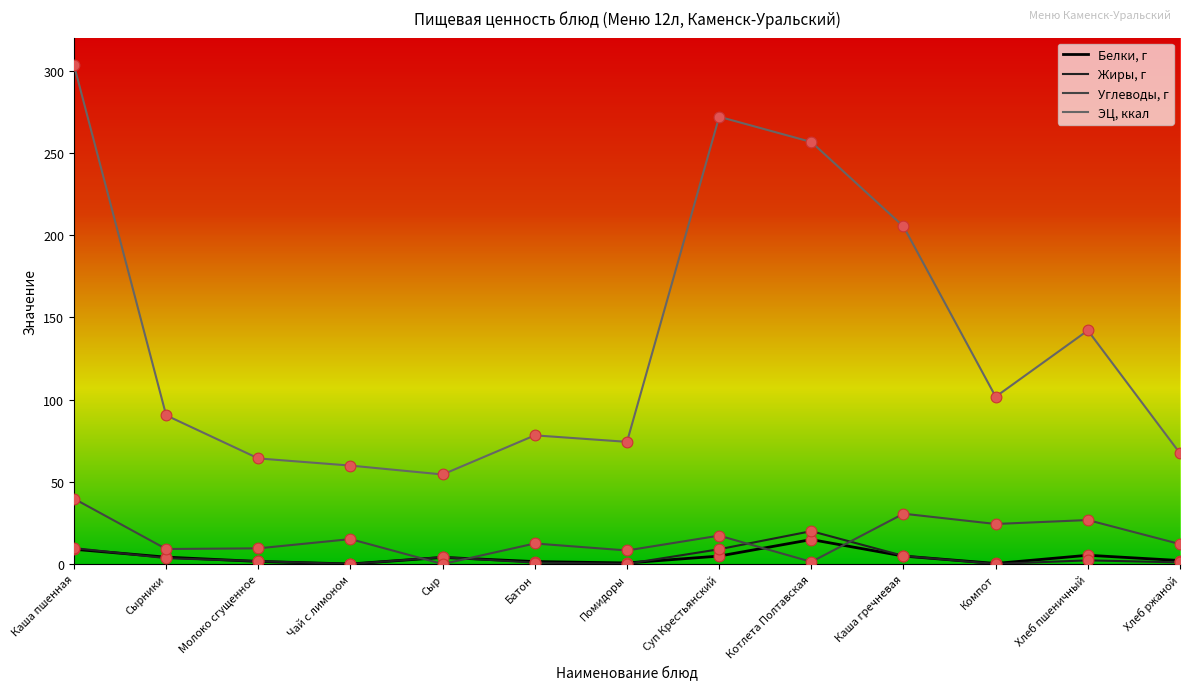

Which series has the largest total across all categories?

ЭЦ, ккал